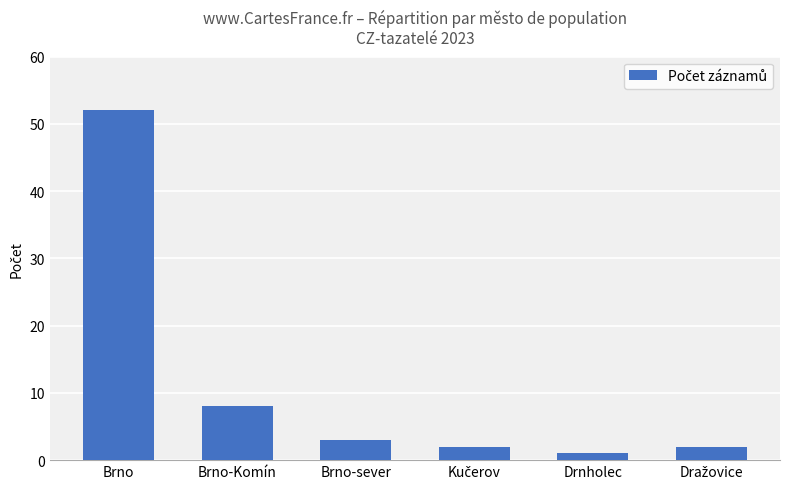

What is the label of the 6th bar from the right?

Brno